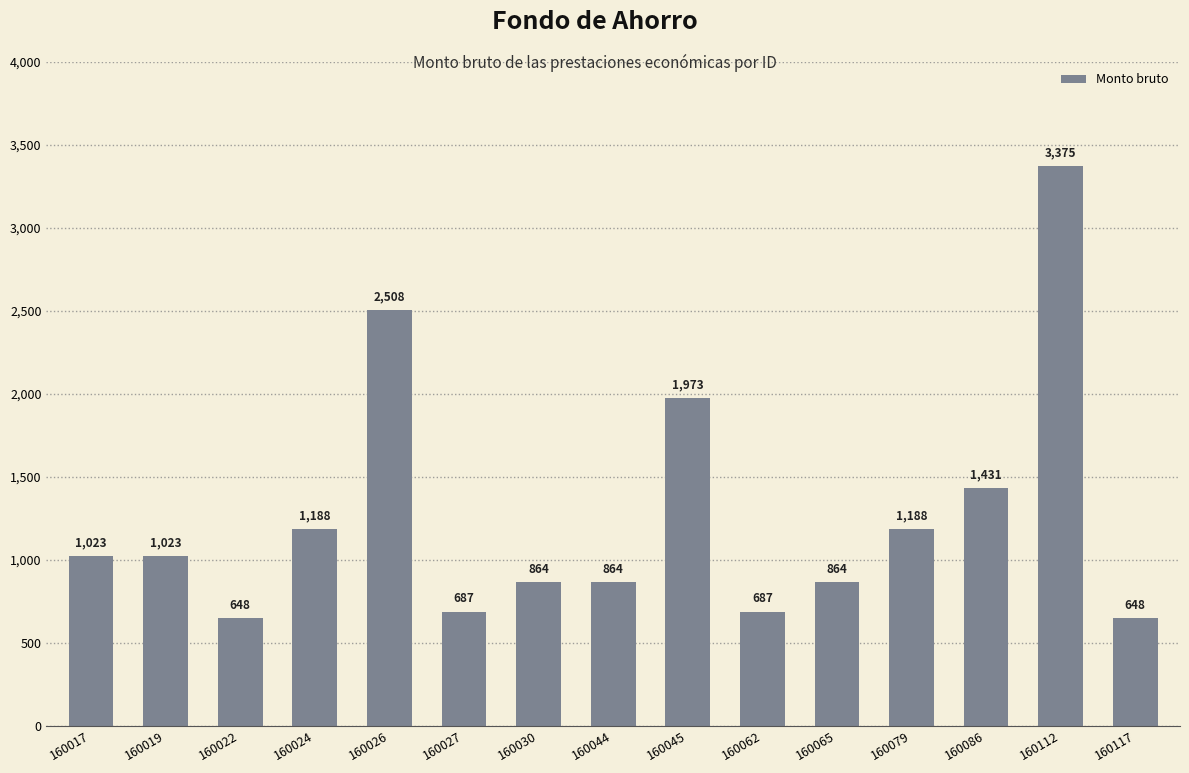

What is the minimum value shown in the chart?

647.5